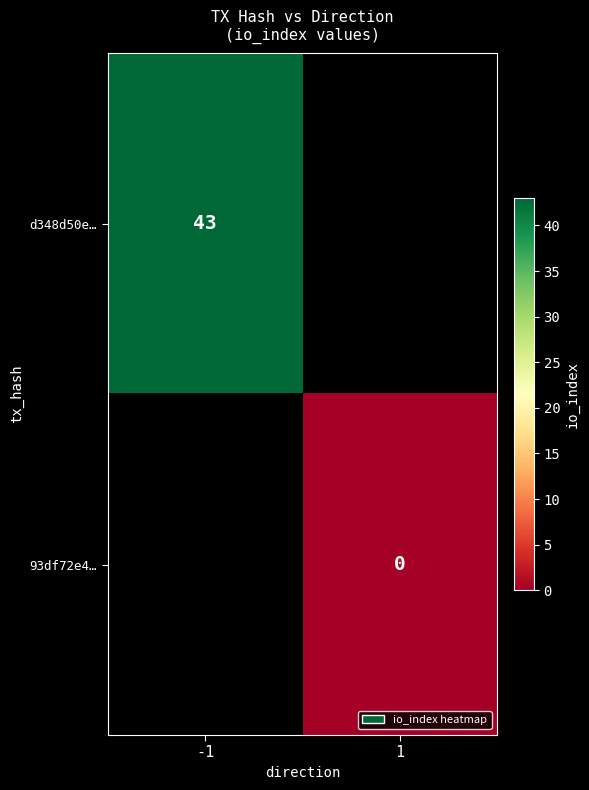

Is it true that d348d50e… equals 75 at -1?

False